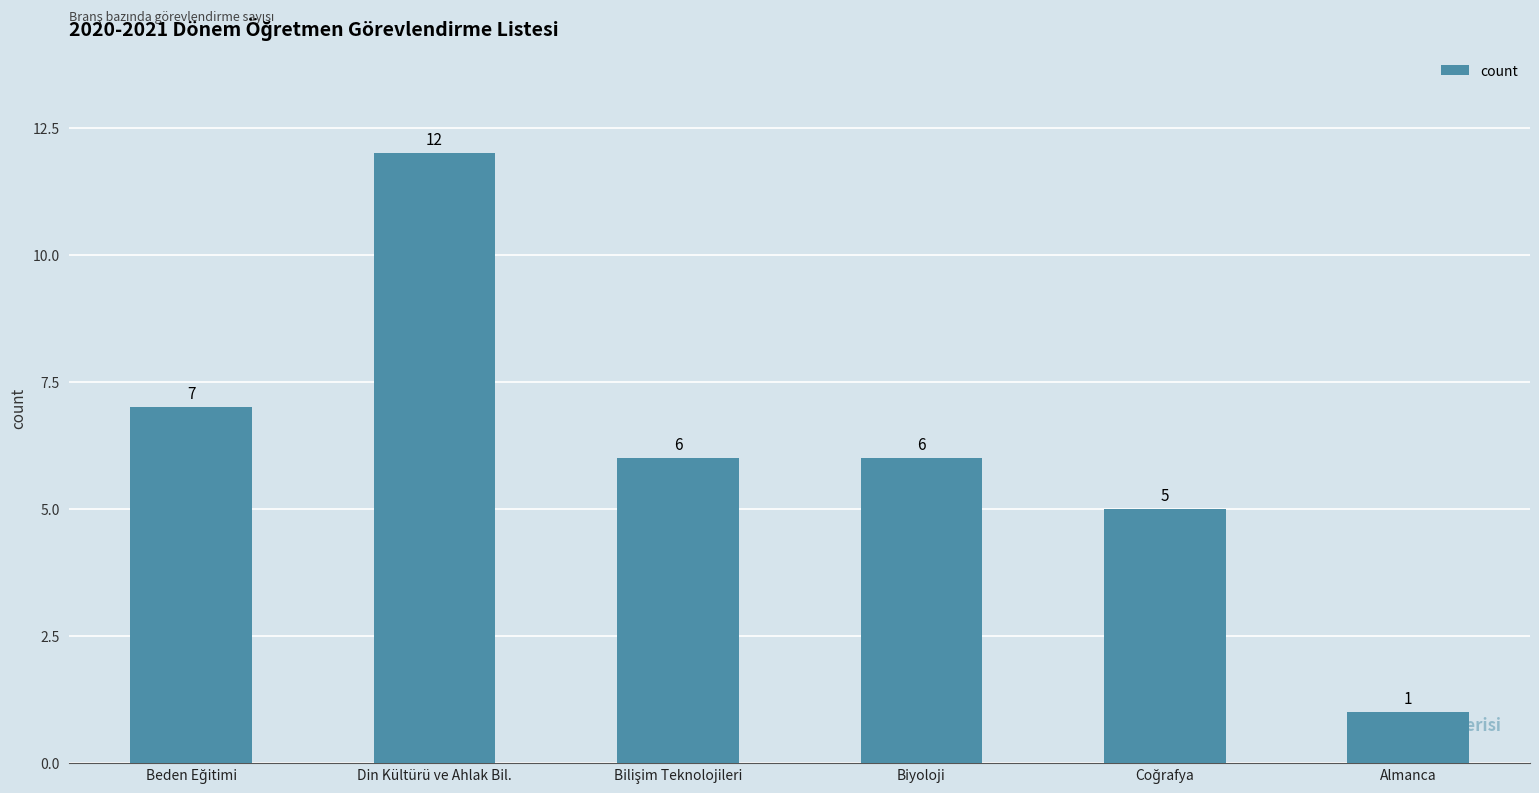

What is the change in value from Din Kültürü ve Ahlak Bil. to Biyoloji?

-6